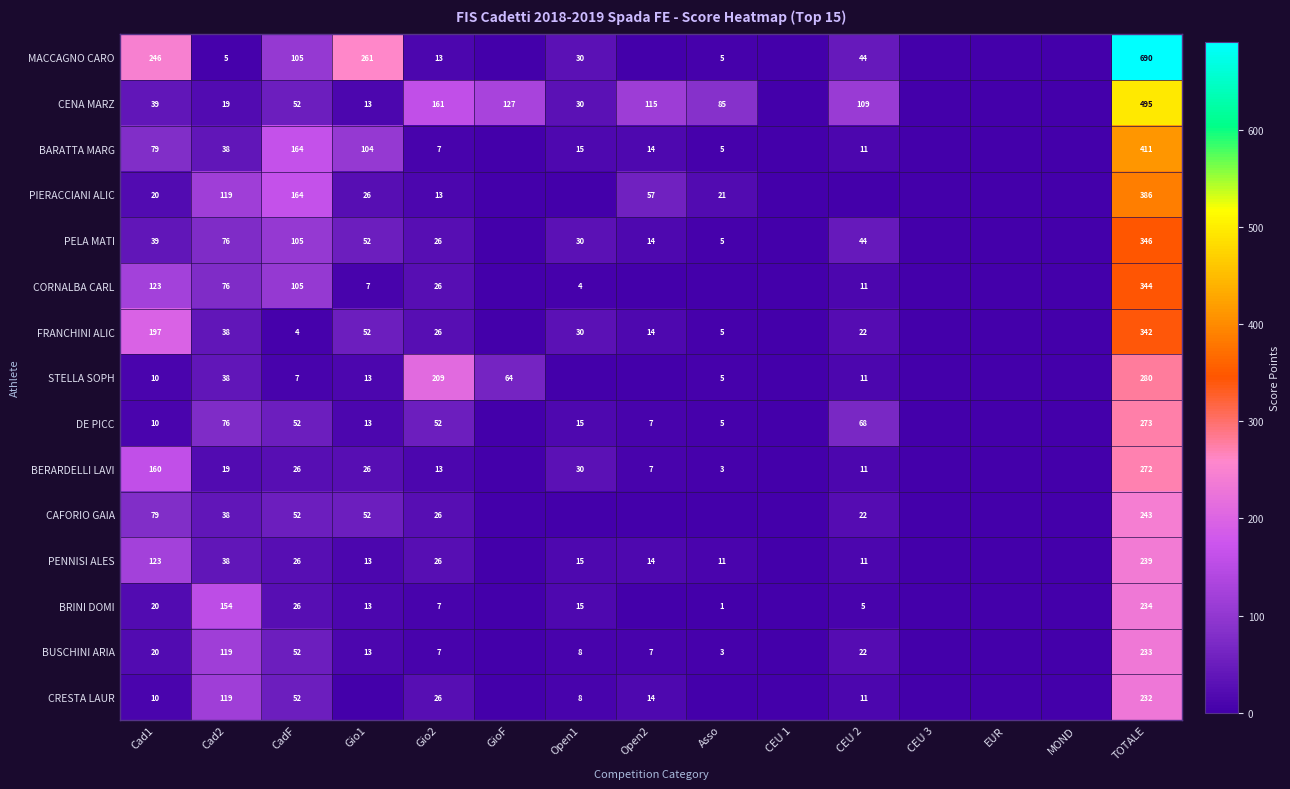

What is the difference between the BUSCHINI ARIA values at TOTALE and Cad2?

114